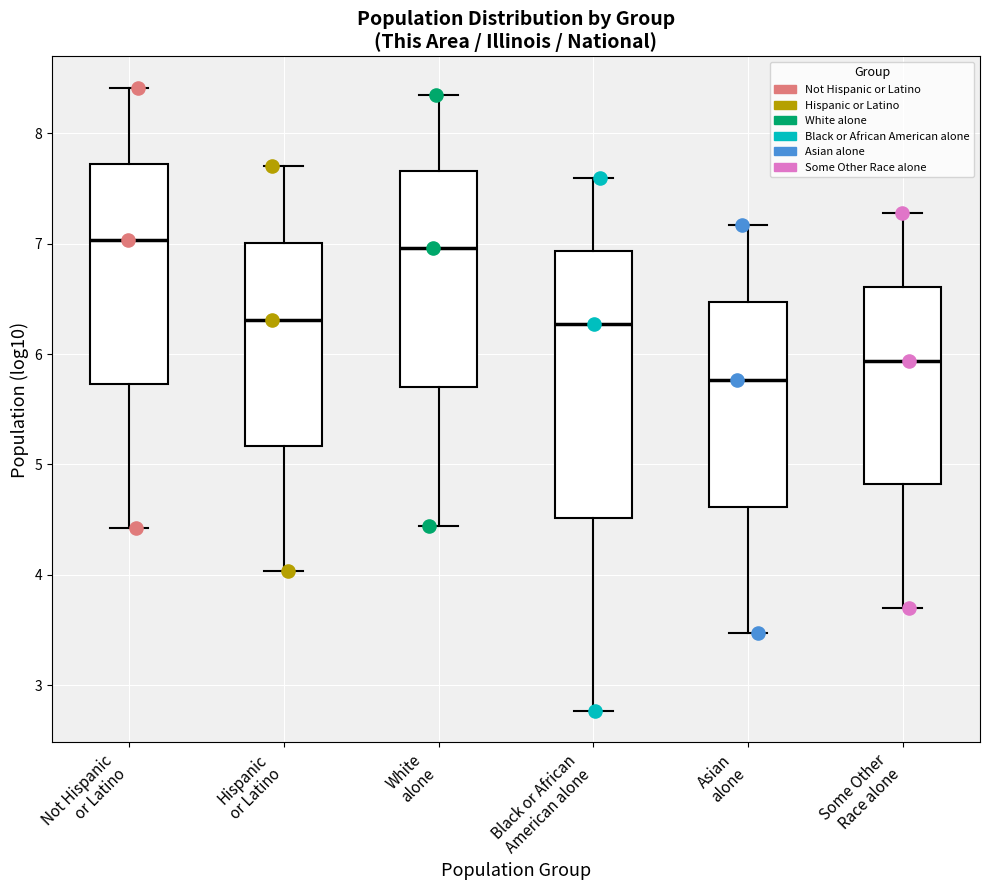

Which box is the tallest, from its lower edge to its upper edge?

Black or African American alone